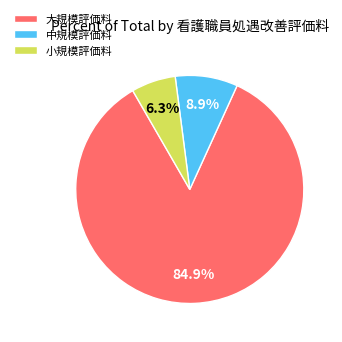

To the nearest percent, what is the average slice percentage?

33%